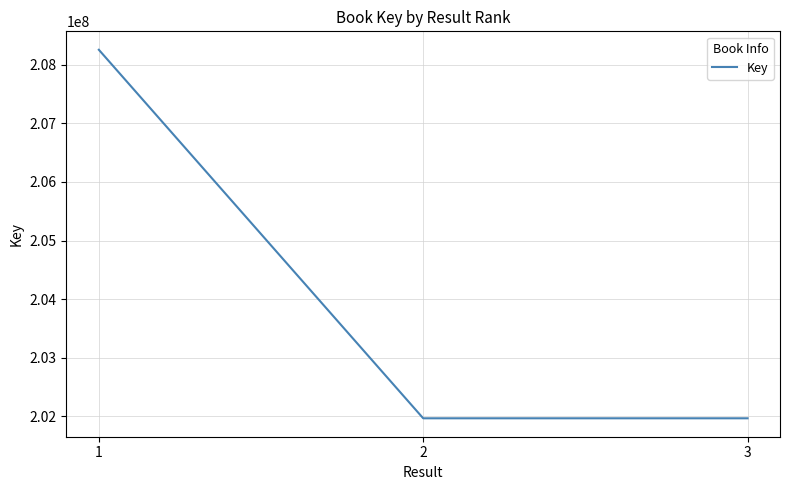

What is the sum of the values at 3 and 1?

410222348